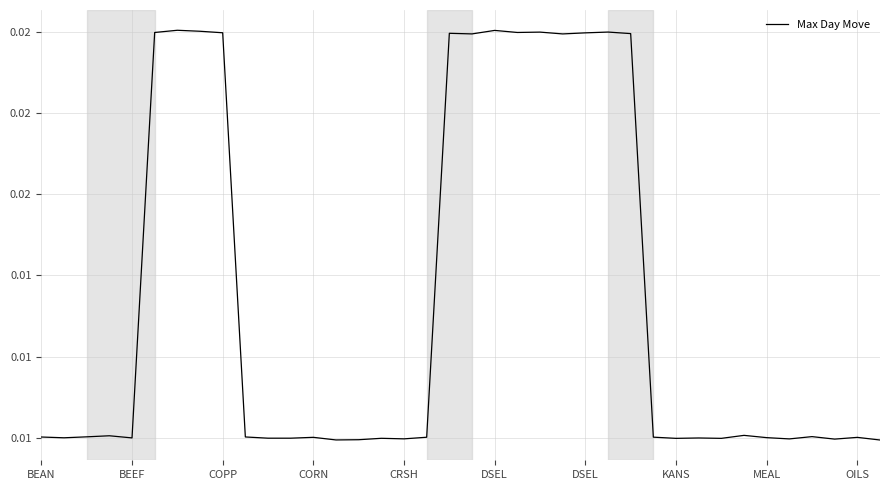

Does the chart display data point markers on the line(s)?

No